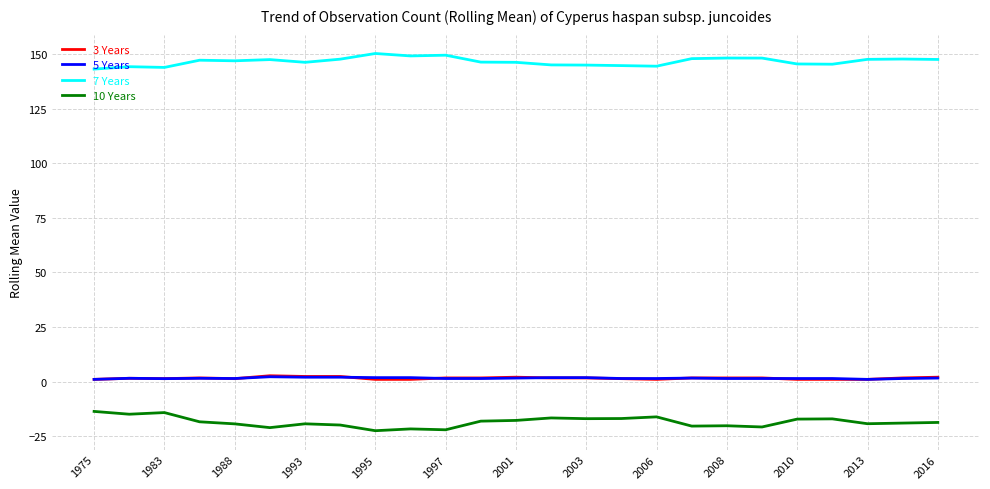

Which series has the largest total across all categories?

7 Years